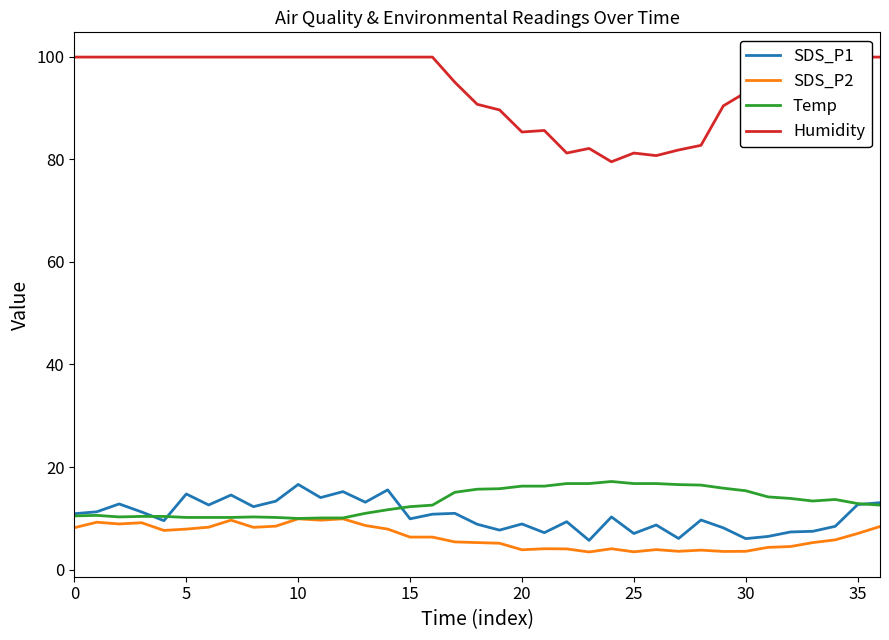

Which has a higher value, 35 or 30?

35